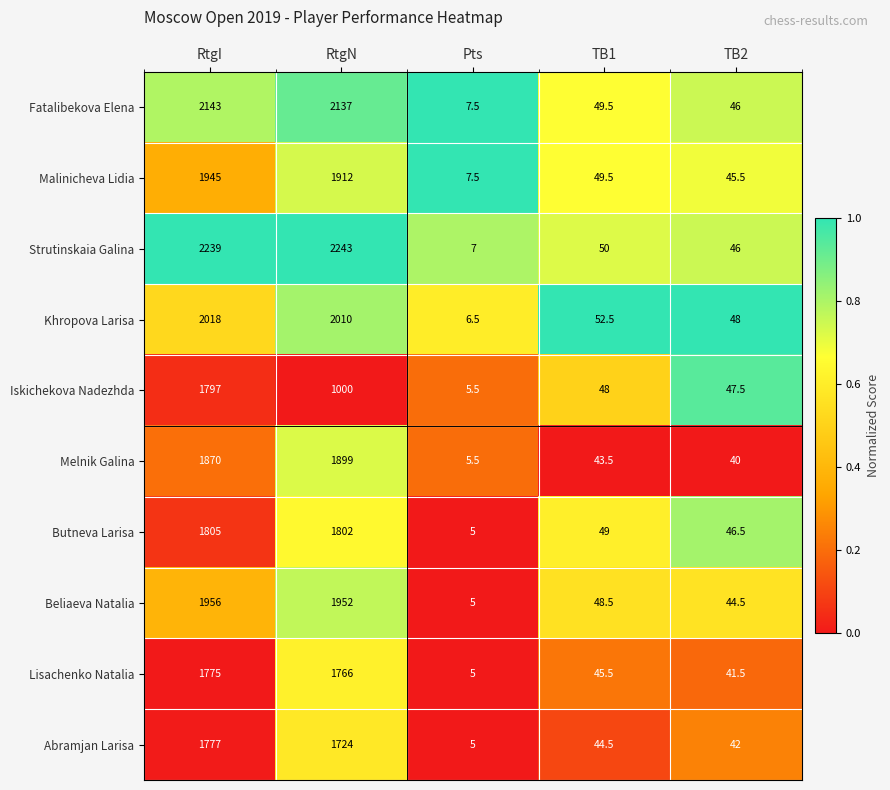

True or false: Beliaeva Natalia has a value of 44.5 at TB2.

True